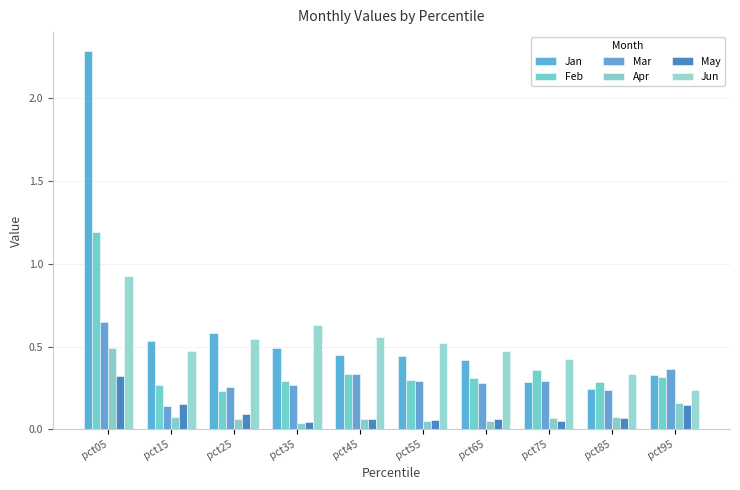

True or false: Jun has a value of 0.8 at pct45.

False